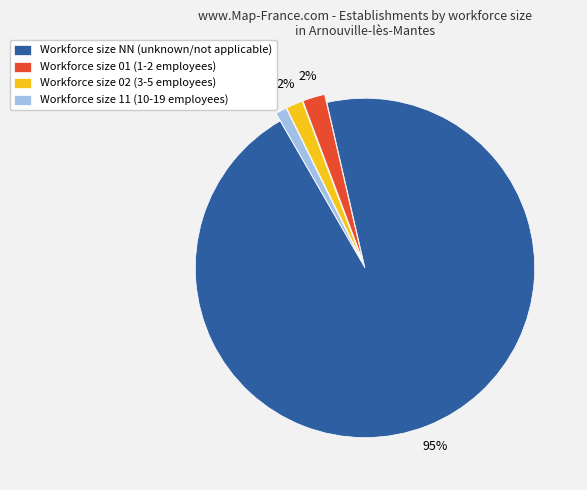

Which slice is the smallest?

Workforce size 11 (10-19 employees)